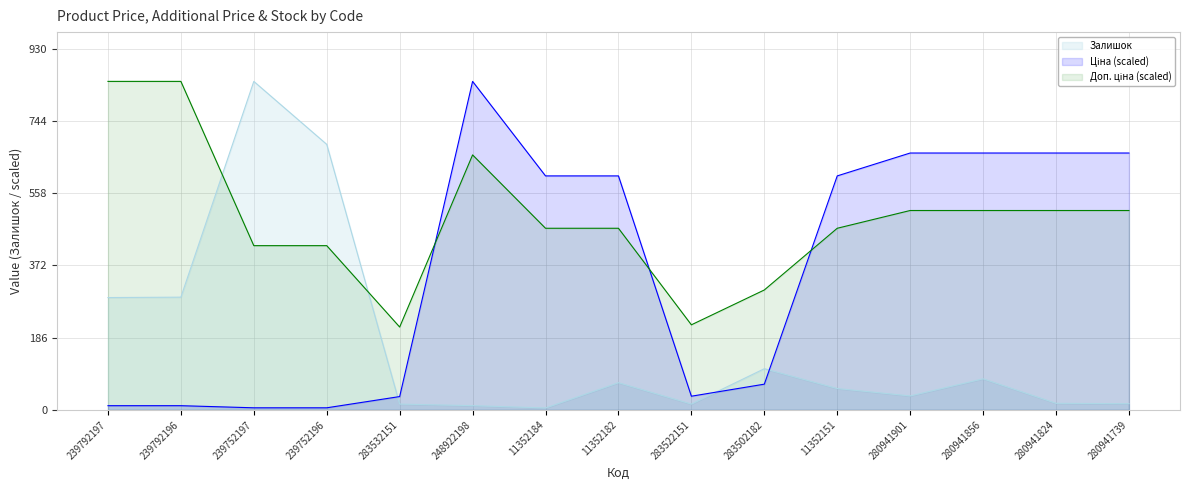

What is the value of the Залишок point at the 2nd from the left?

290.0